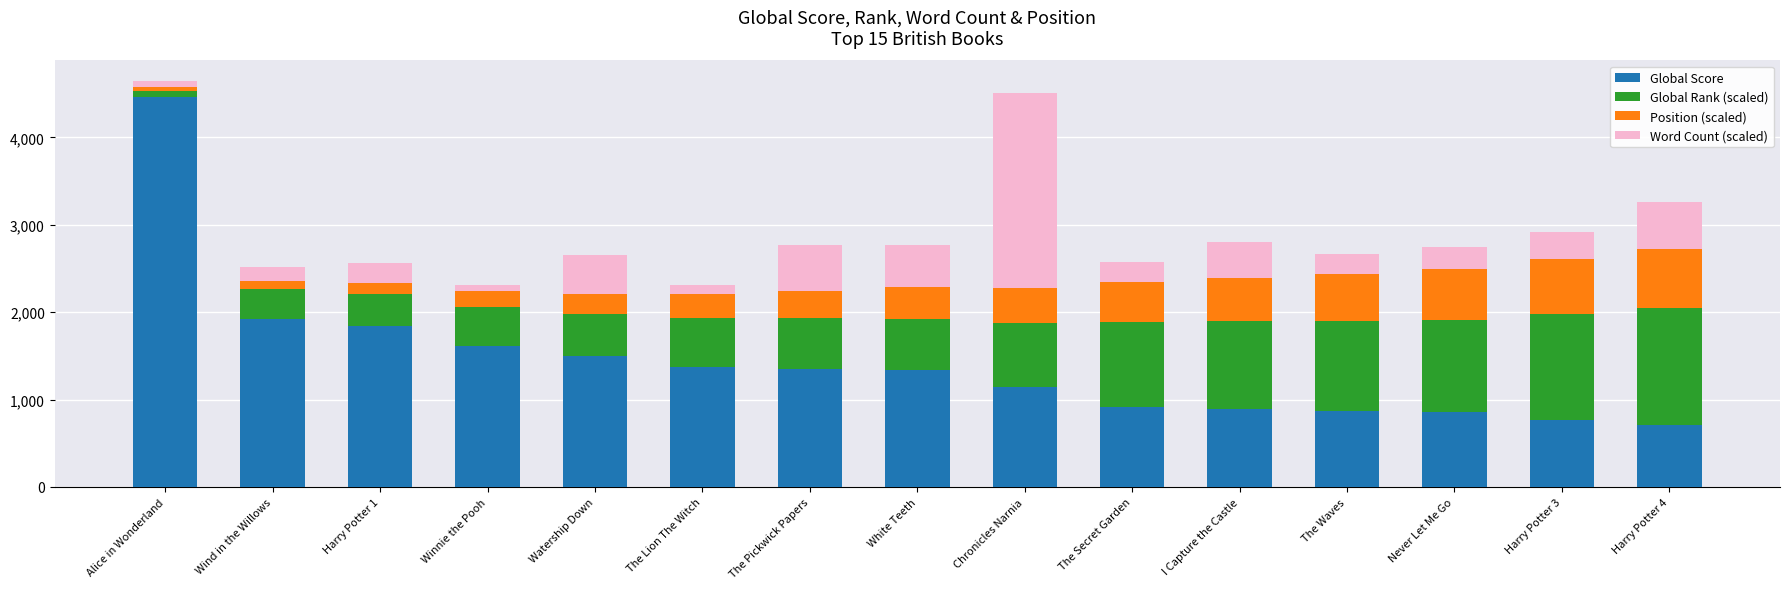

Count the number of categories in the chart.

15